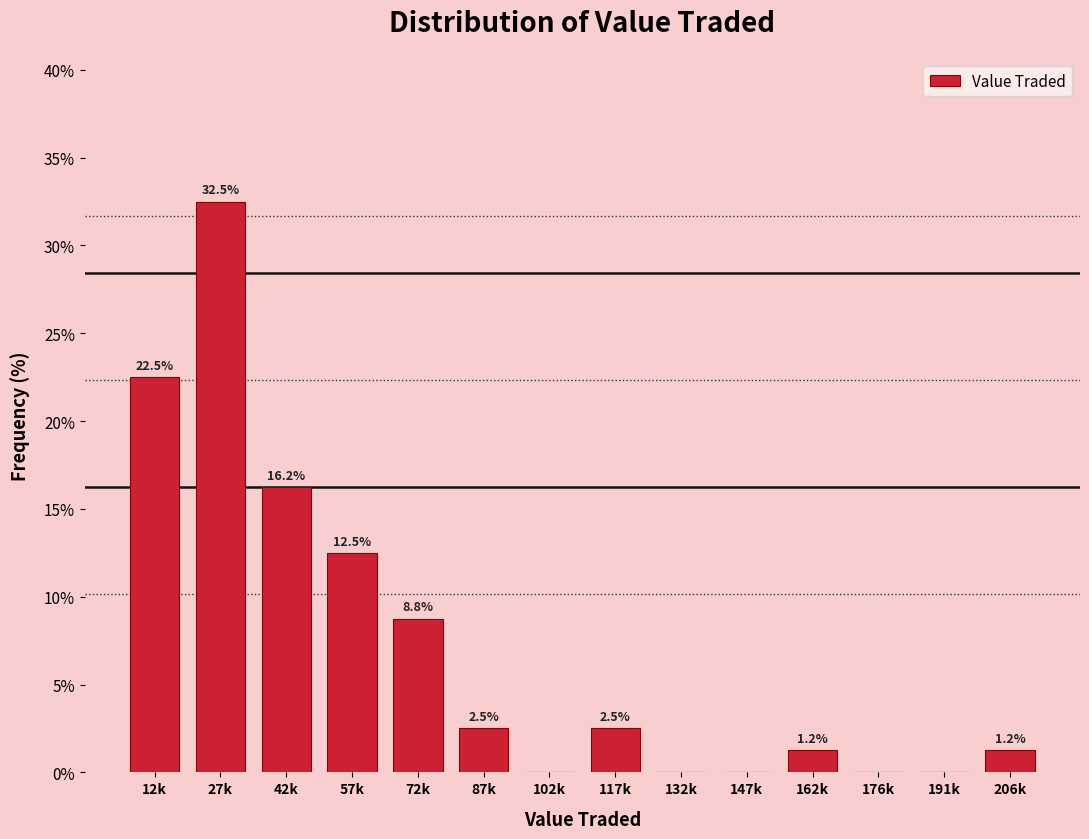

Between 27k and 57k, which is larger?

27k